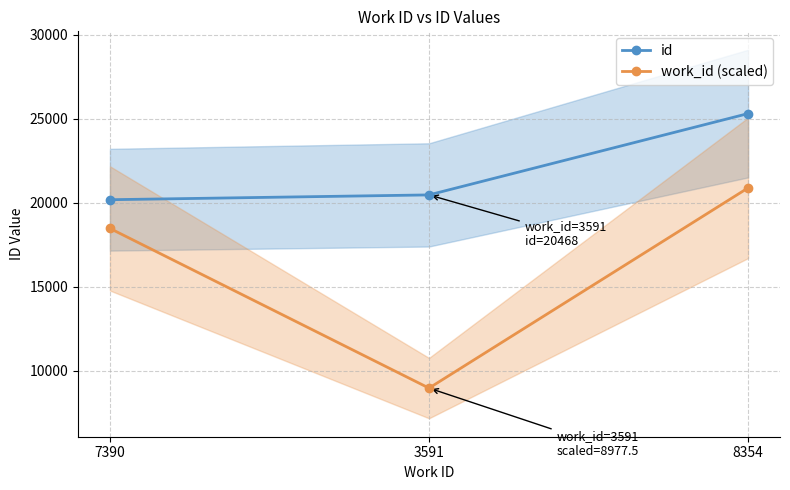

What are all the series names shown in the legend?

id, work_id (scaled)